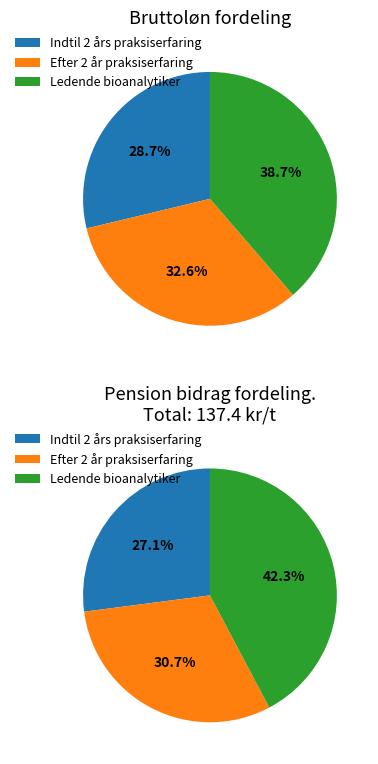

To the nearest percent, what is the average slice percentage?

33%